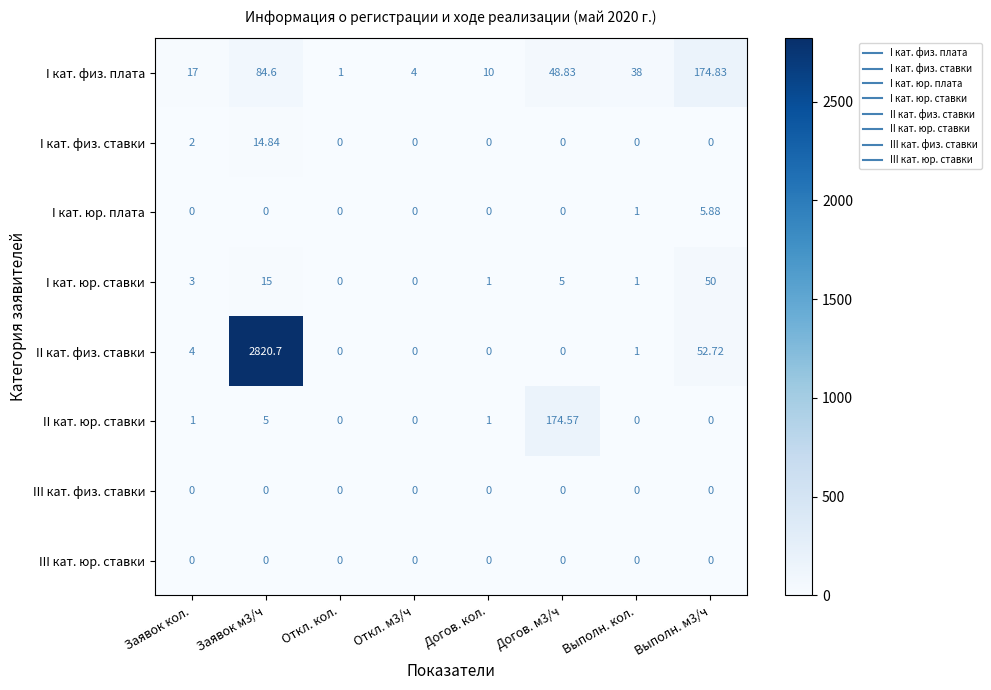

How many data points does each series have?

8